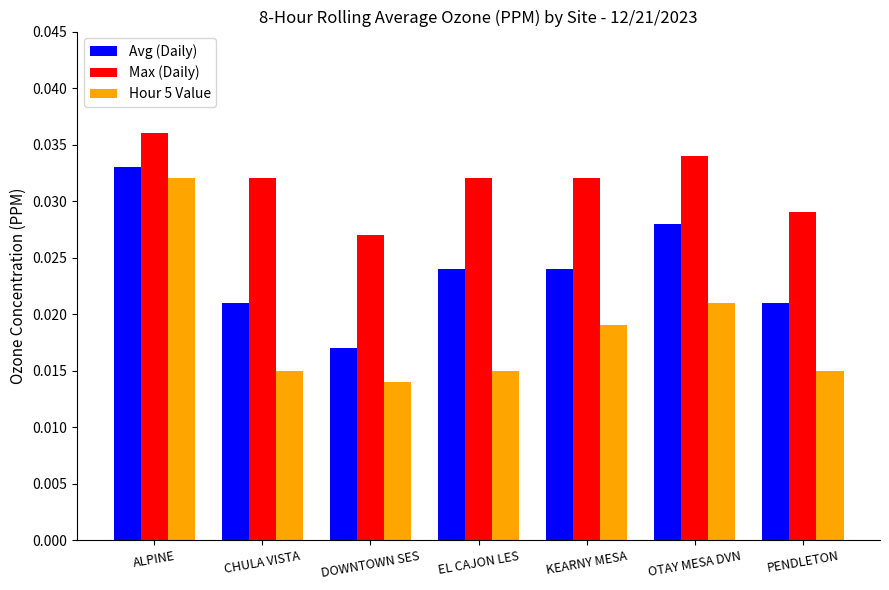

List the series in order of their overall mean, highest first.

Max (Daily), Avg (Daily), Hour 5 Value